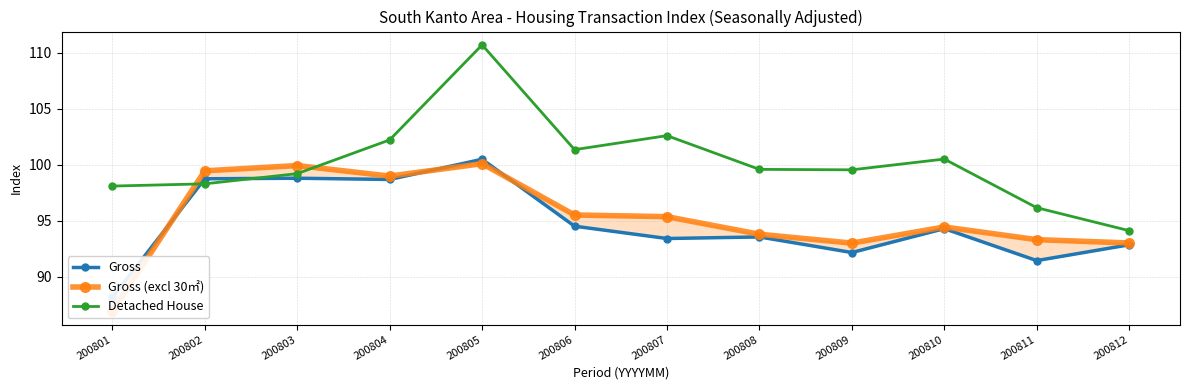

Where is the first local minimum for Gross (excl 30㎡)?

200804